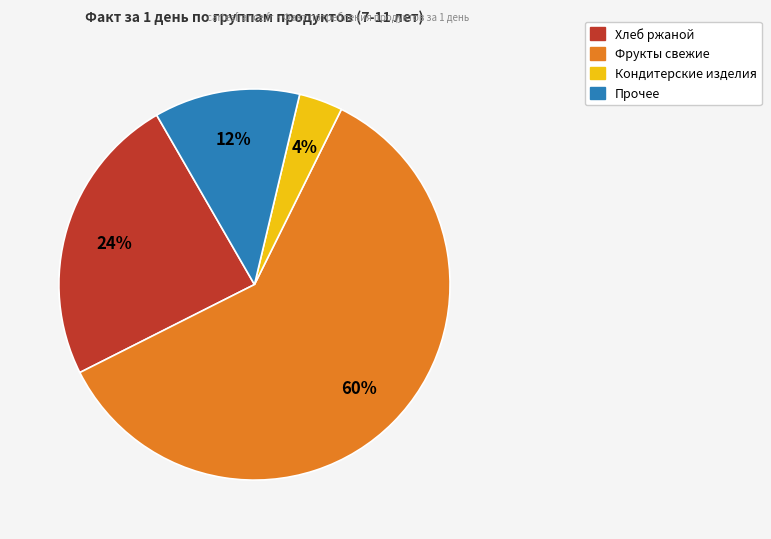

Is there any slice that represents more than half of the pie?

Yes